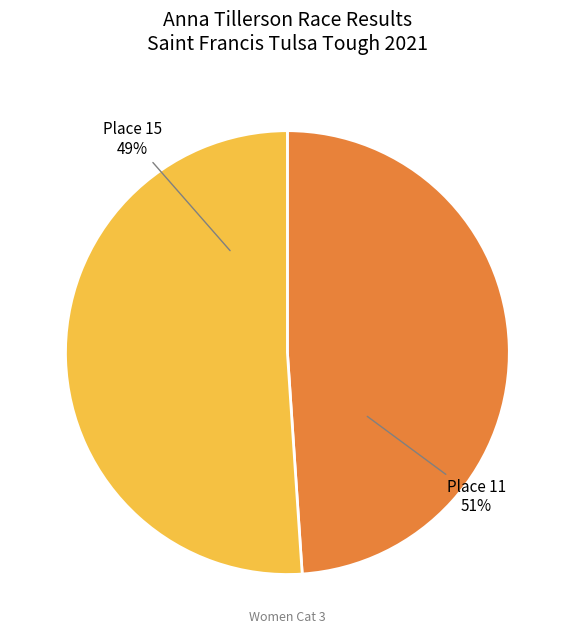

To the nearest percent, what is the difference between the largest and smallest slice percentages?

2%